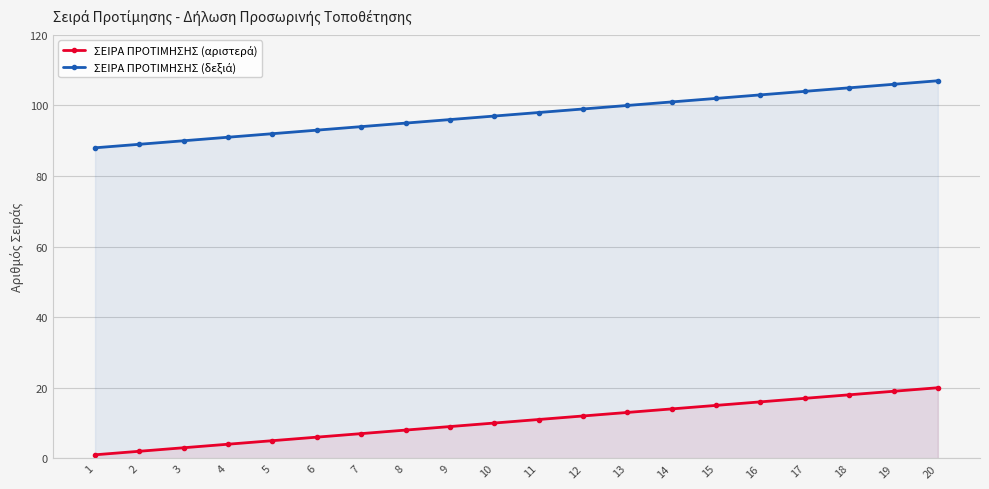

How many lines are shown in the chart?

2